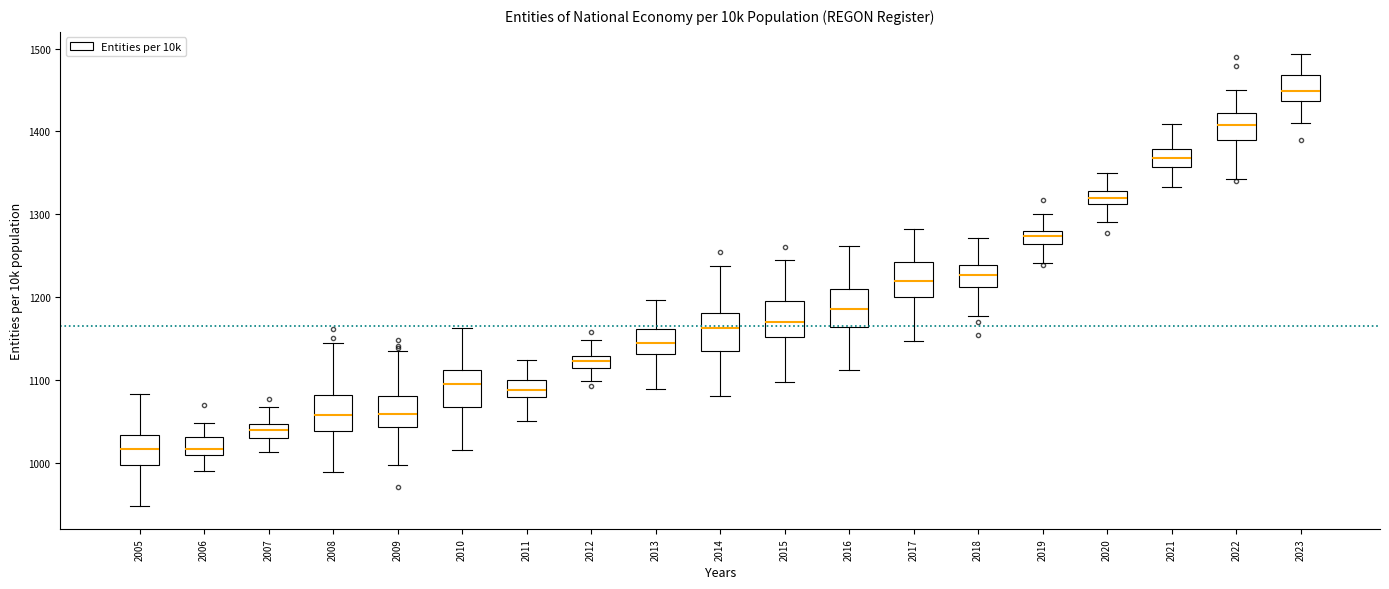

Where does the upper whisker of the box at x = 2015 end on the y-axis? The values are not printed on the chart, so give them approximately, as read against the axis.

1240